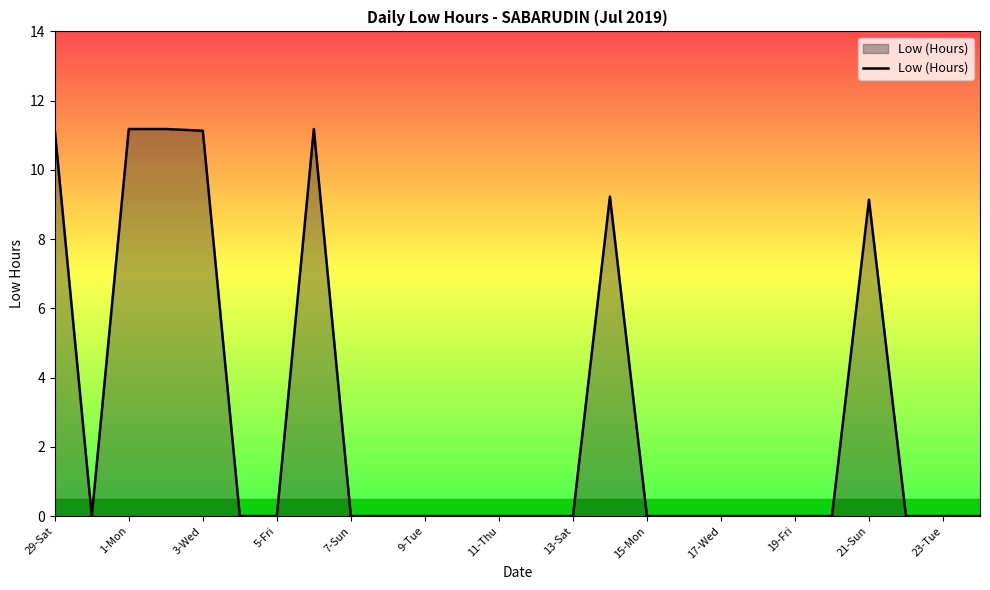

What is the sum of all values?

74.2